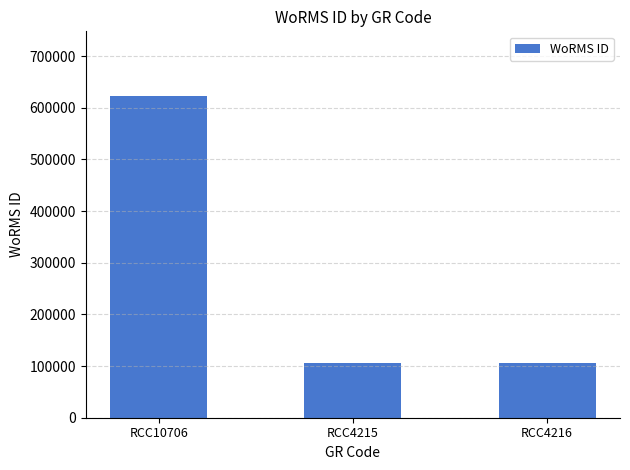

The value at RCC4216 is 106287. True or false?

True